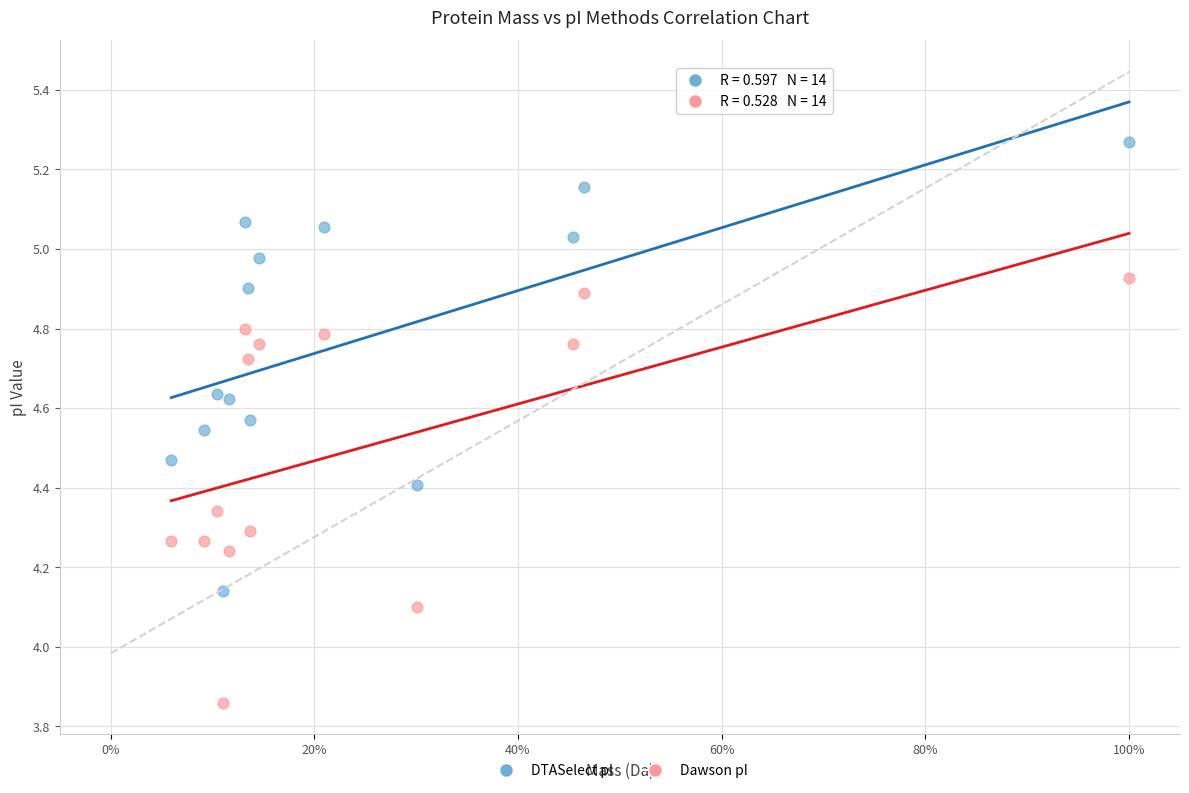

Across all data points, what is the range of X values (max minus min)?

0.9